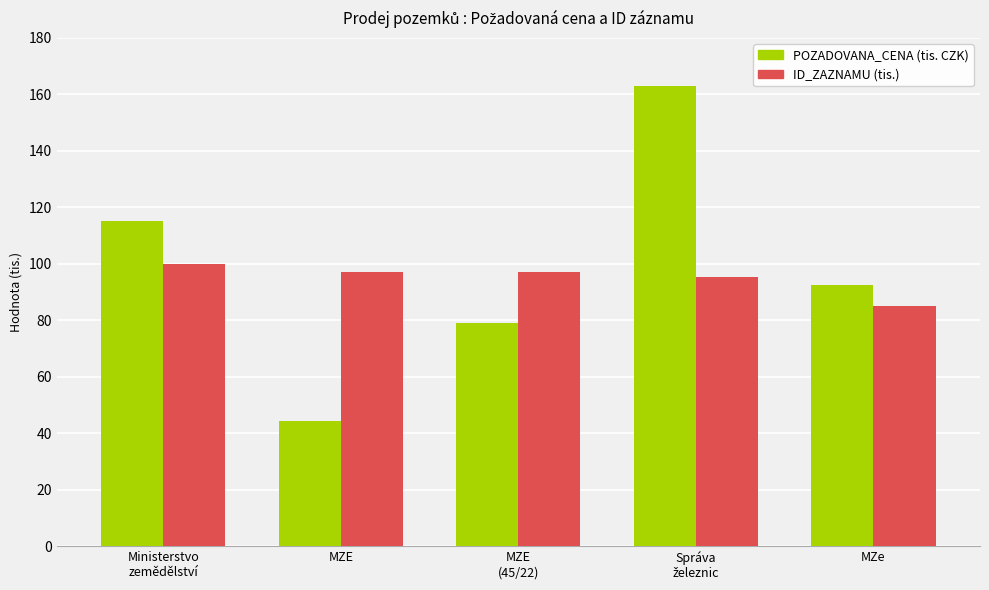

The ID_ZAZNAMU (tis.) series shows 97.3 at MZE. True or false?

True